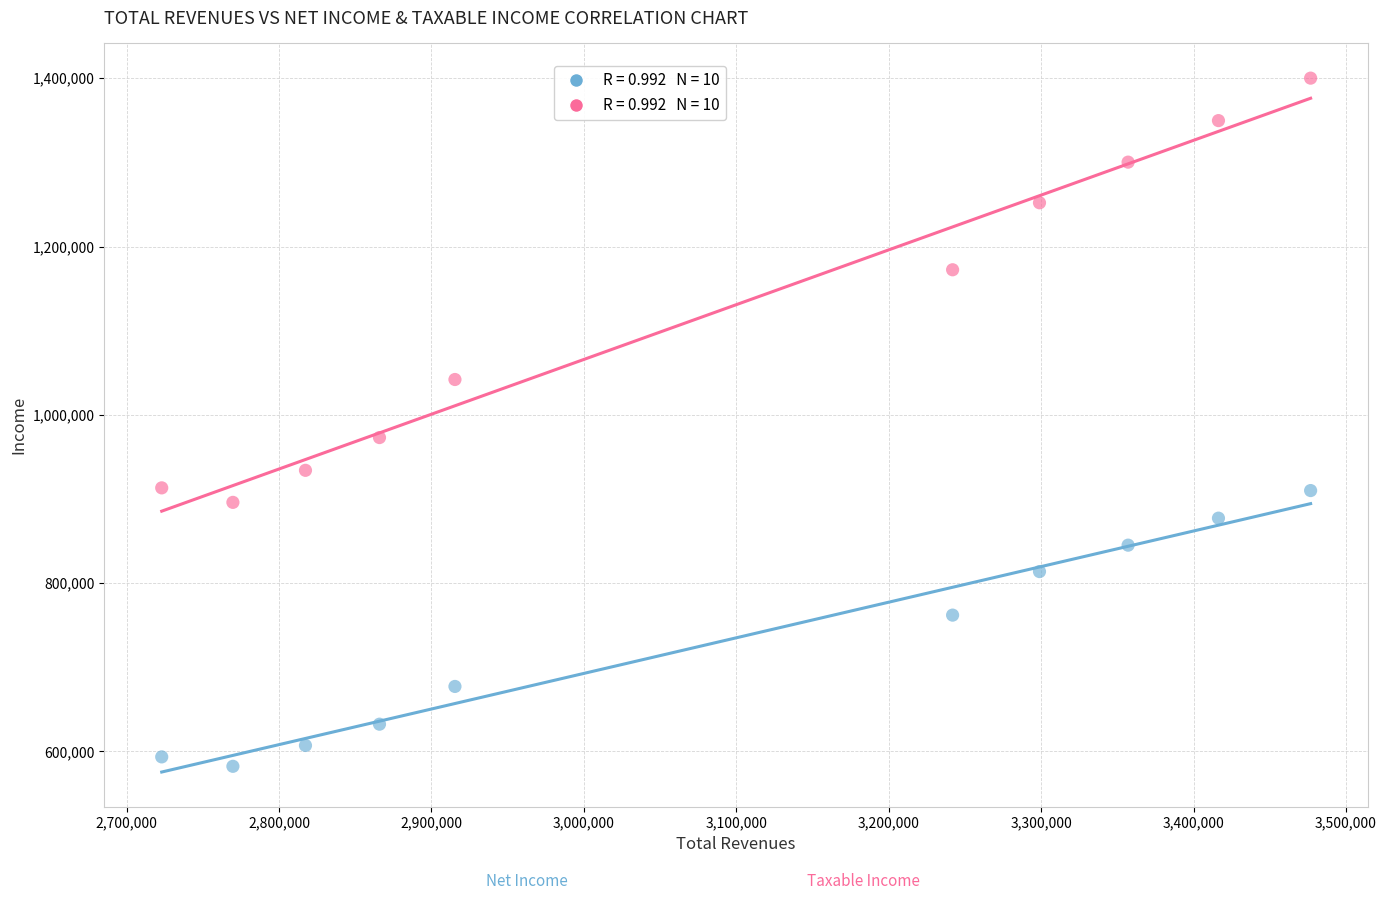

Across all series, what Y value is closest to 991216?

972998.7